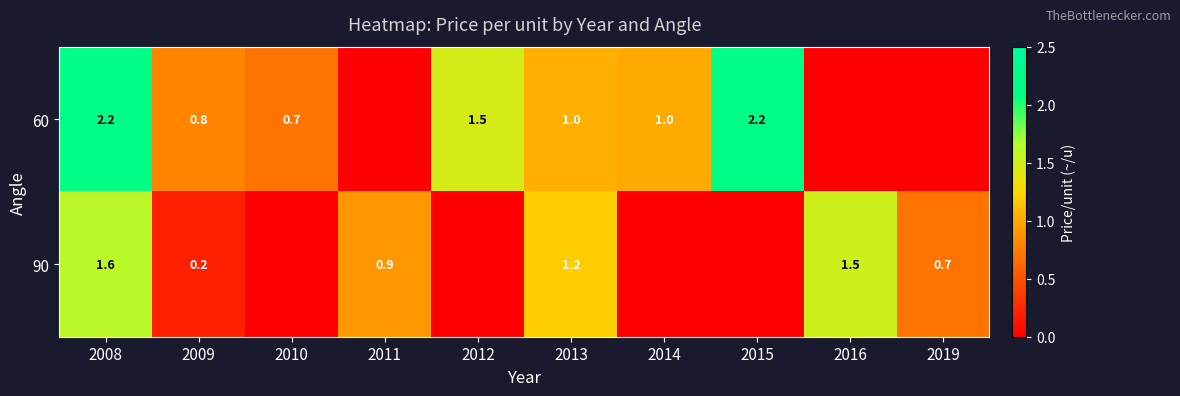

Is the value of 60 at 2008 greater than the value of 90 at 2016?

Yes